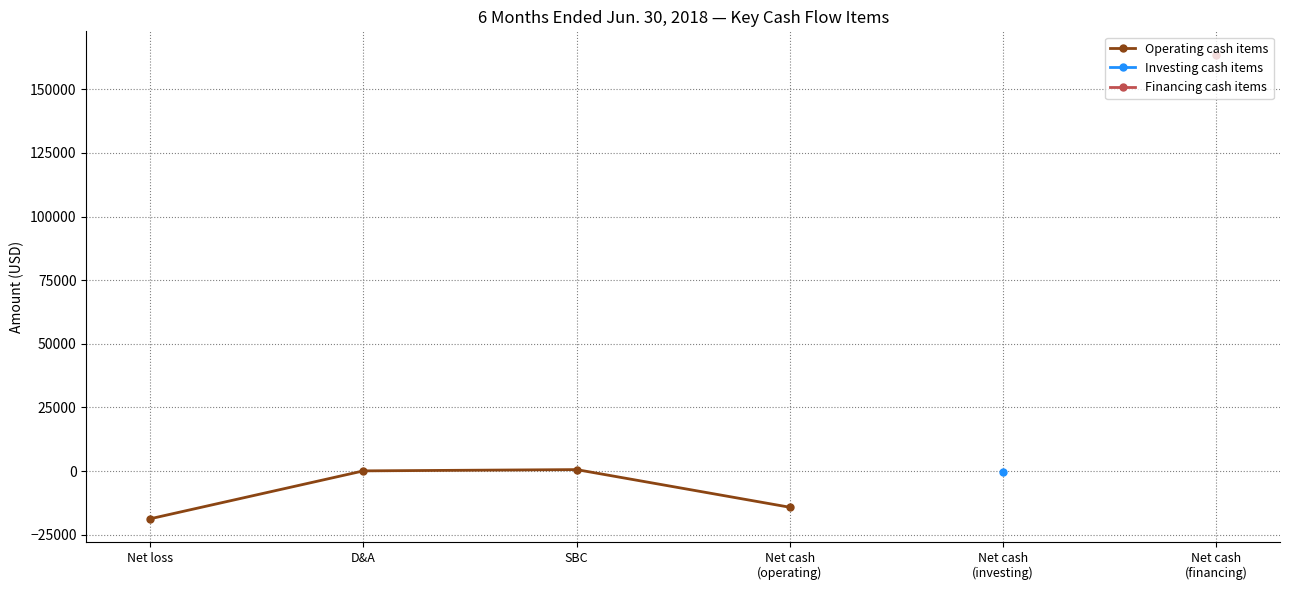

List the series in order of their overall mean, lowest first.

Operating cash items, Investing cash items, Financing cash items